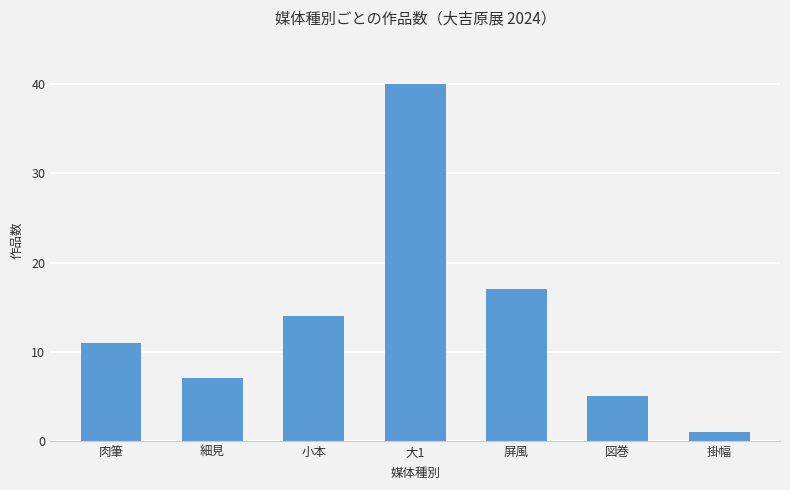

Are the bars grouped side by side (vs. stacked)?

No